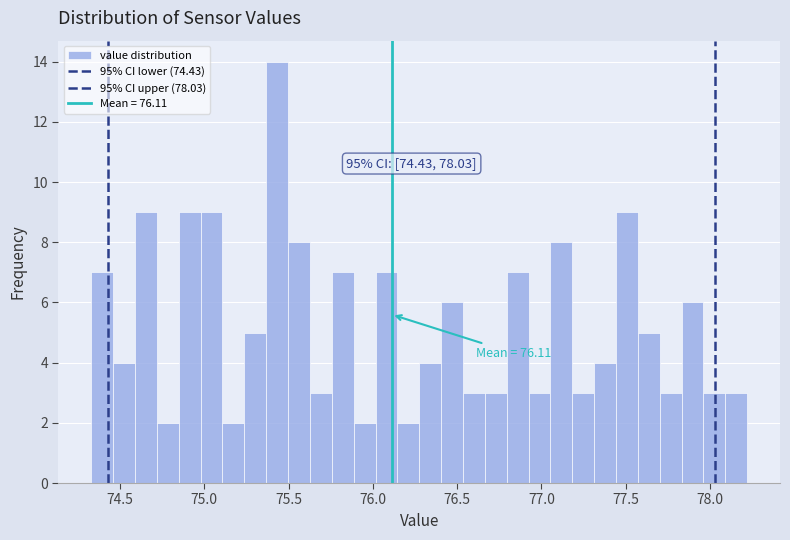

Around what value on the x-axis is the tallest bar? Give the approximate position of its centre, as read against the axis.

75.45